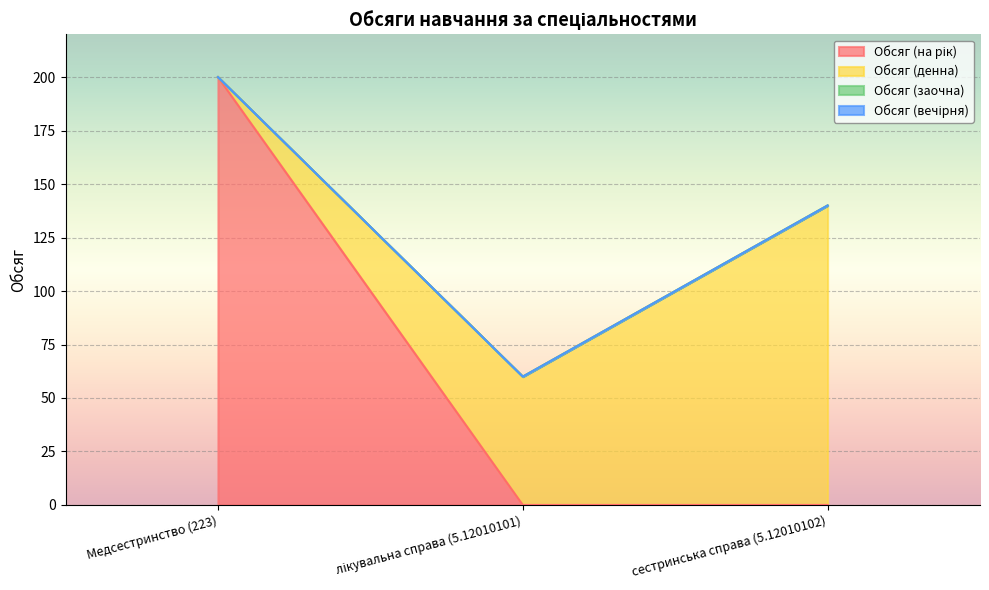

What is the total value across all series at Медсестринство (223)?

200